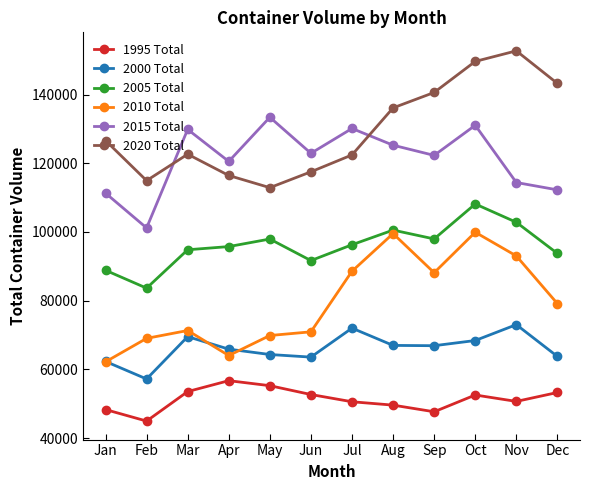

The 2005 Total series shows 83646 at Feb. True or false?

True